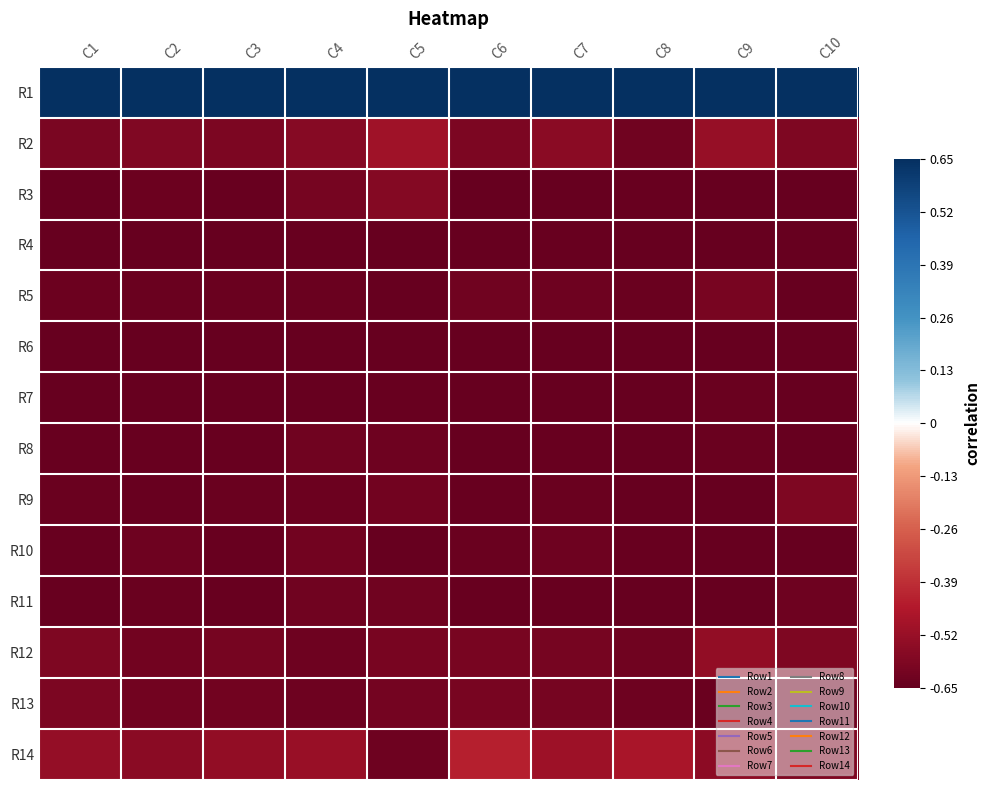

List the series in order of their peak value, lowest first.

R6, R4, R7, R8, R11, R10, R5, R13, R9, R3, R12, R2, R14, R1